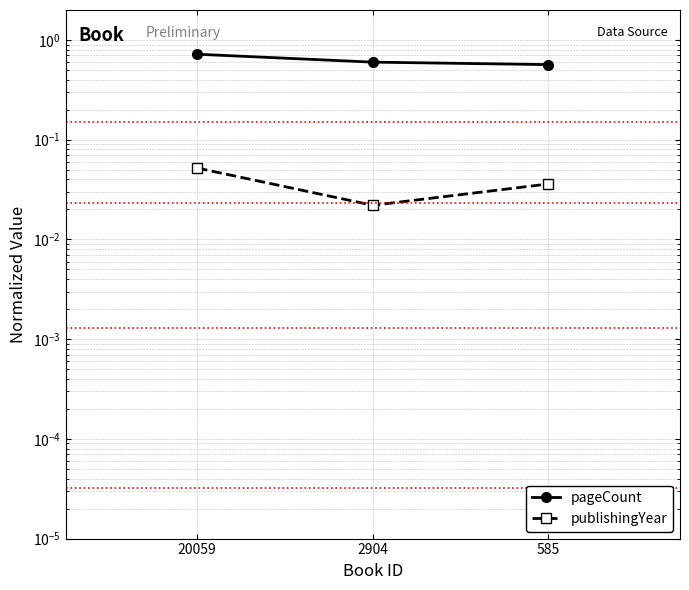

Reading left to right, what are all the values shown in this chart?

pageCount: 20059=0.7	2904=0.6	585=0.6
publishingYear: 20059=0.1	2904=0.0	585=0.0